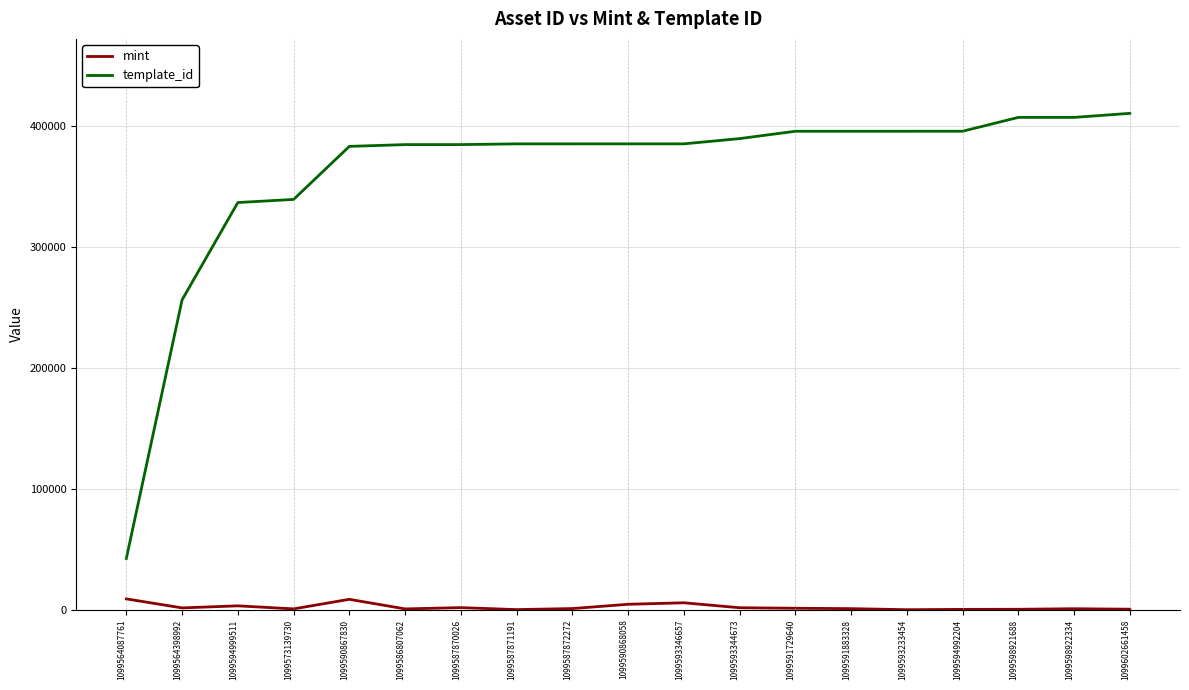

True or false: mint has more than 0 points higher than both neighbors.

True